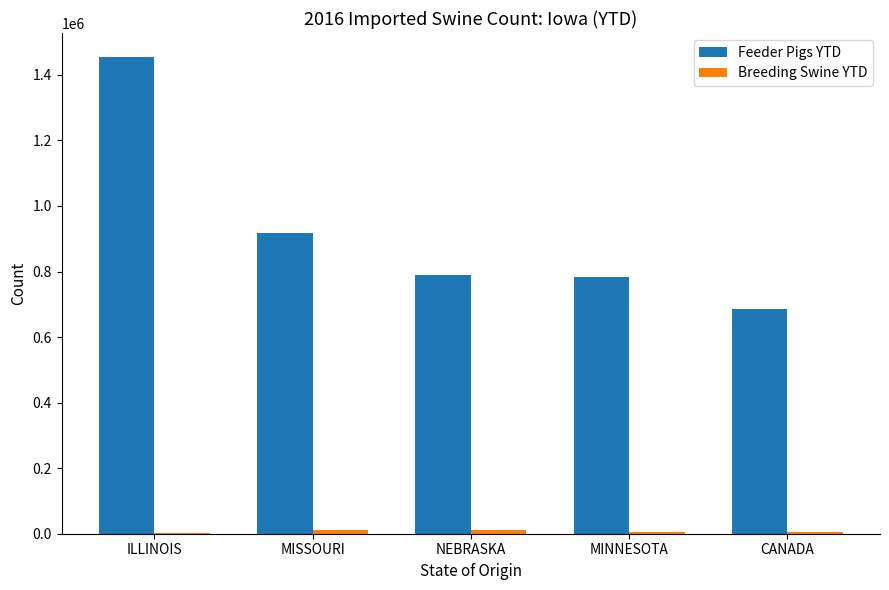

The Feeder Pigs YTD series shows 1193709 at NEBRASKA. True or false?

False